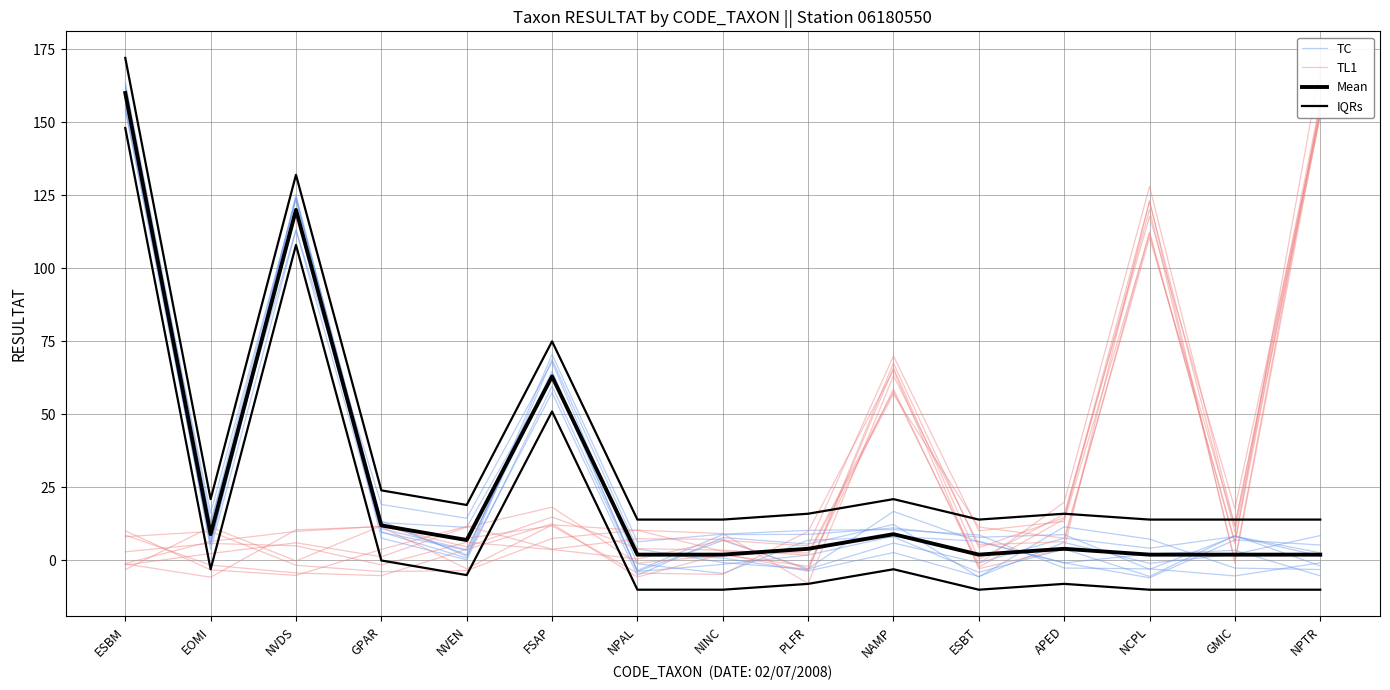

Read the IQRs value at PLFR.

16.0